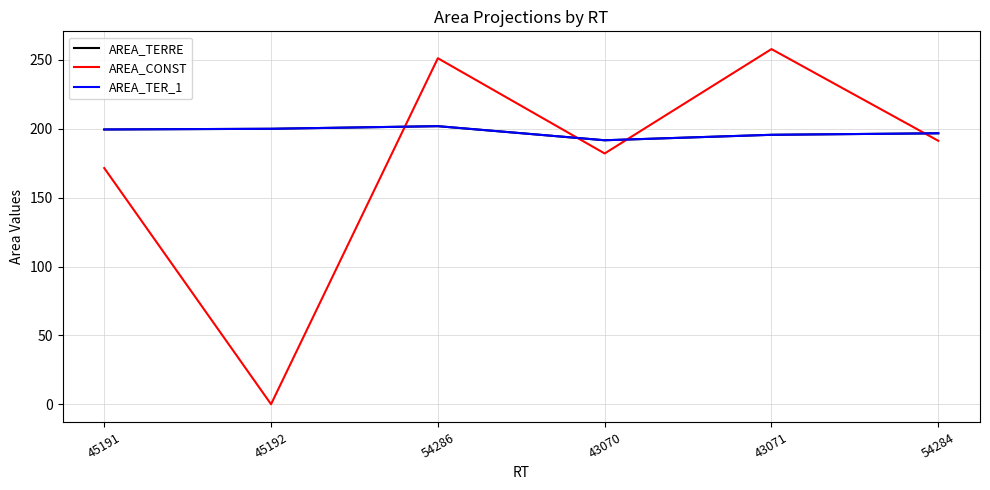

Between 45191 and 43071, which is larger?

45191